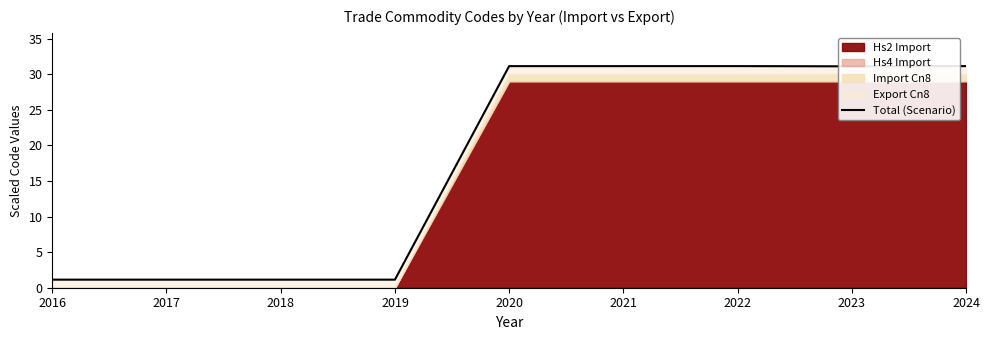

What is the sum of all values?

160.2